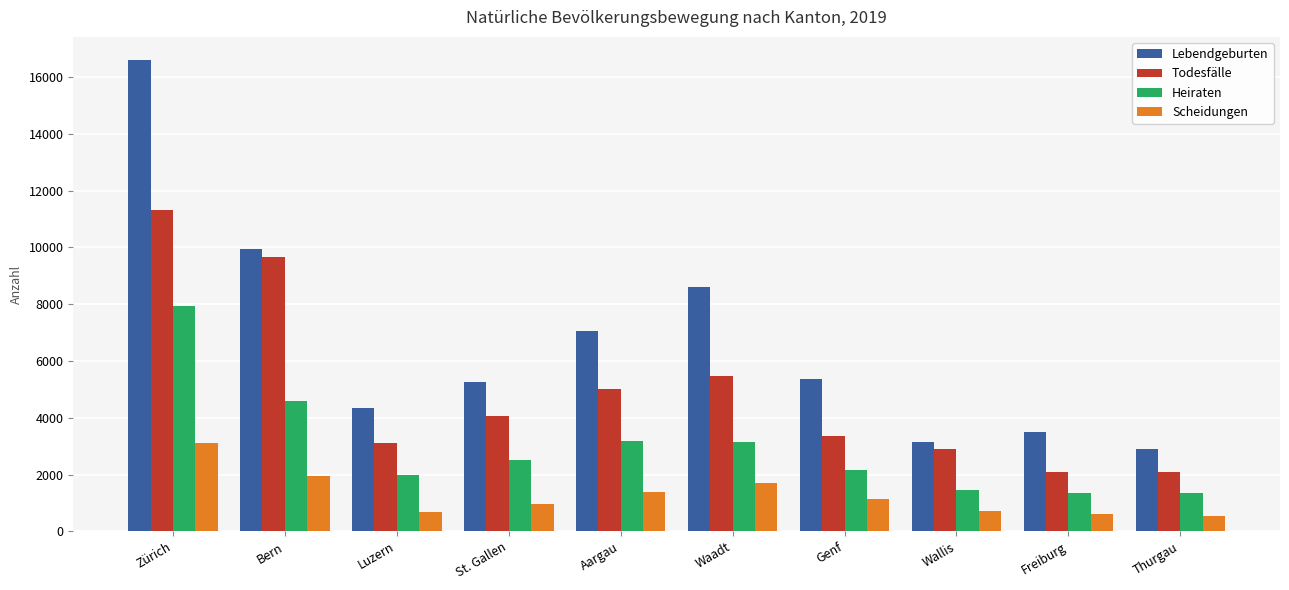

How many data points does each series have?

10